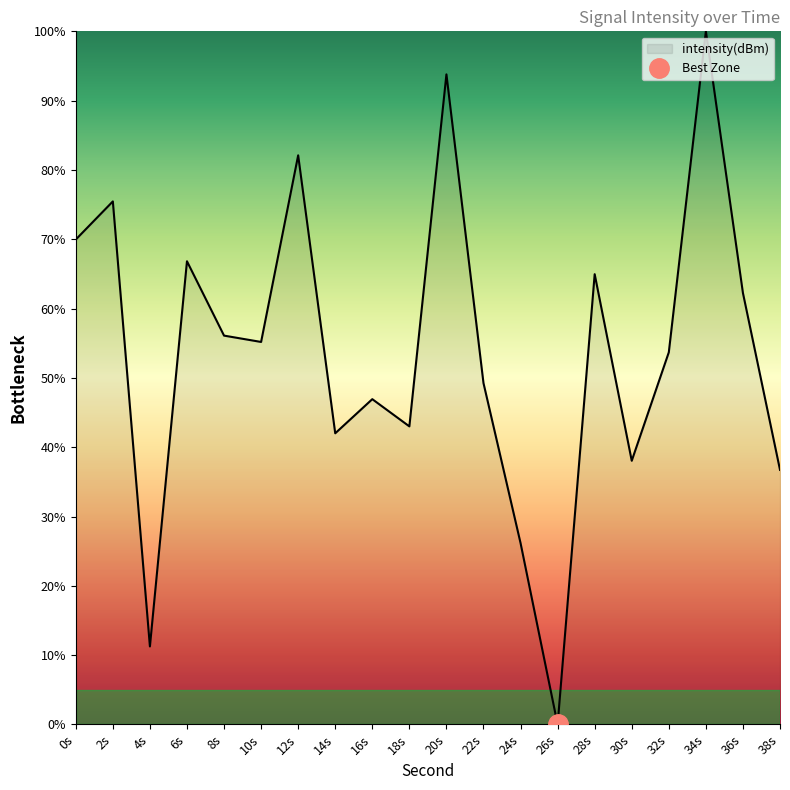

True or false: intensity(dBm) has a value of 56.1 at 8s.

True